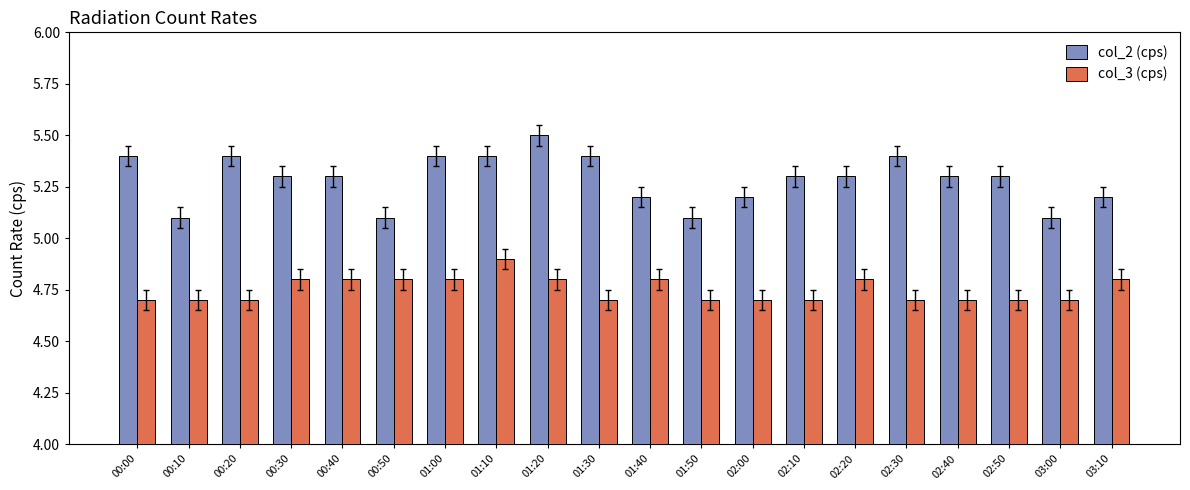

Rank the series by their maximum value, from highest to lowest.

col_2 (cps), col_3 (cps)